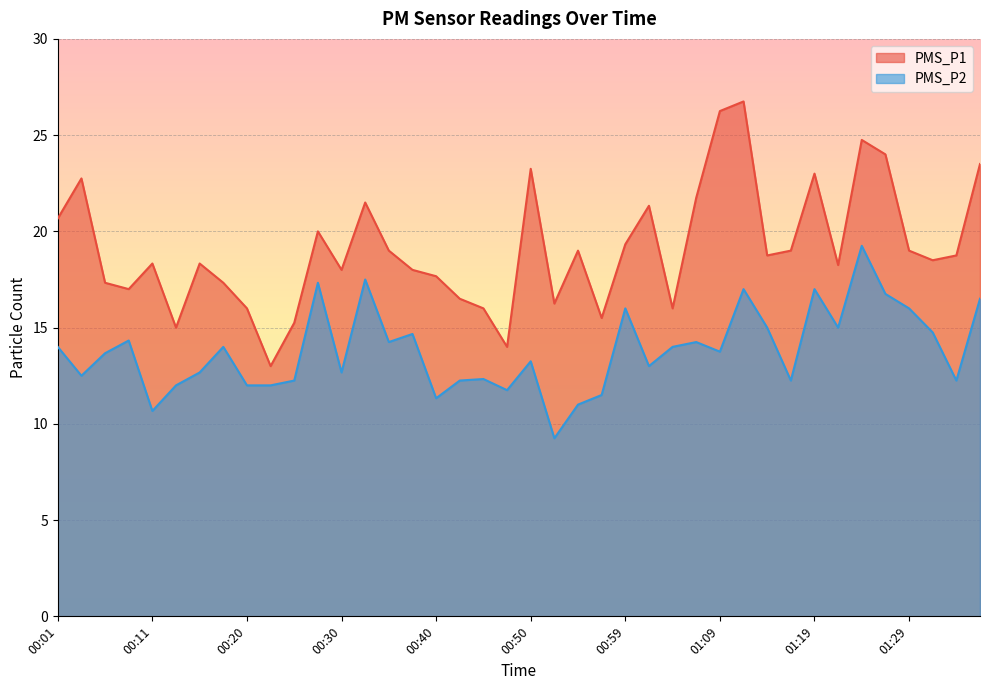

The value of PMS_P2 at 01:17 is 8.5. True or false?

False